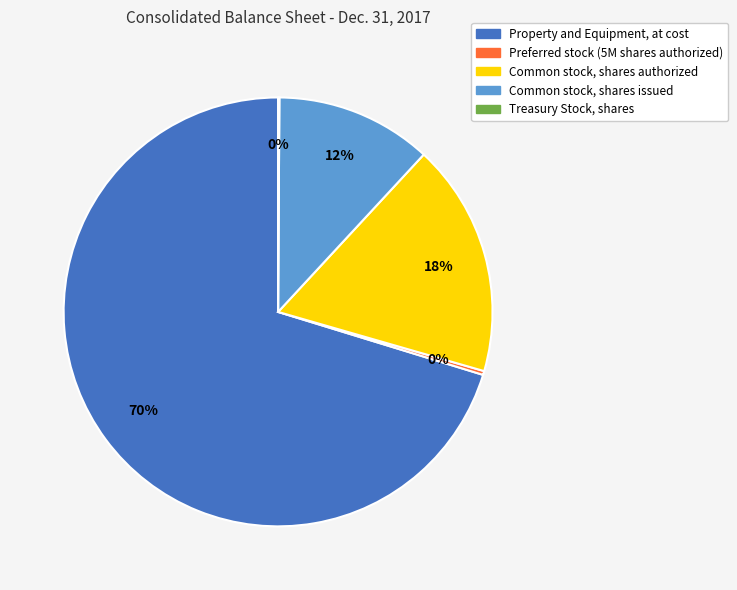

Which category has the biggest portion of the pie?

Property and Equipment, at cost